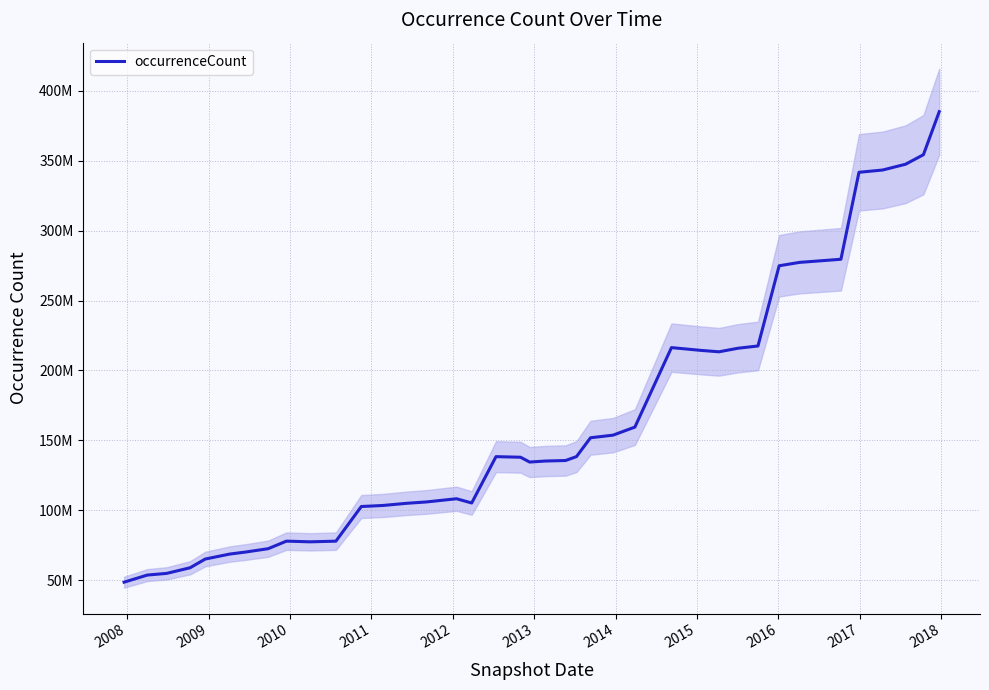

How many points are higher than both their immediate neighbors (excluding endpoints)?

4